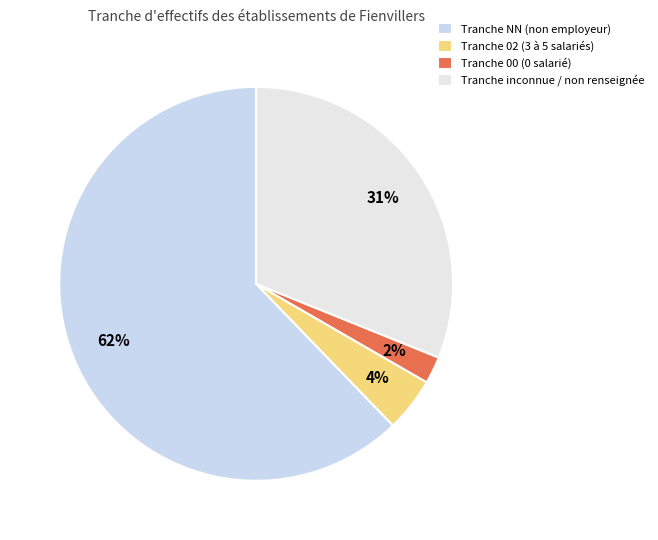

How many segments does this pie chart have?

4